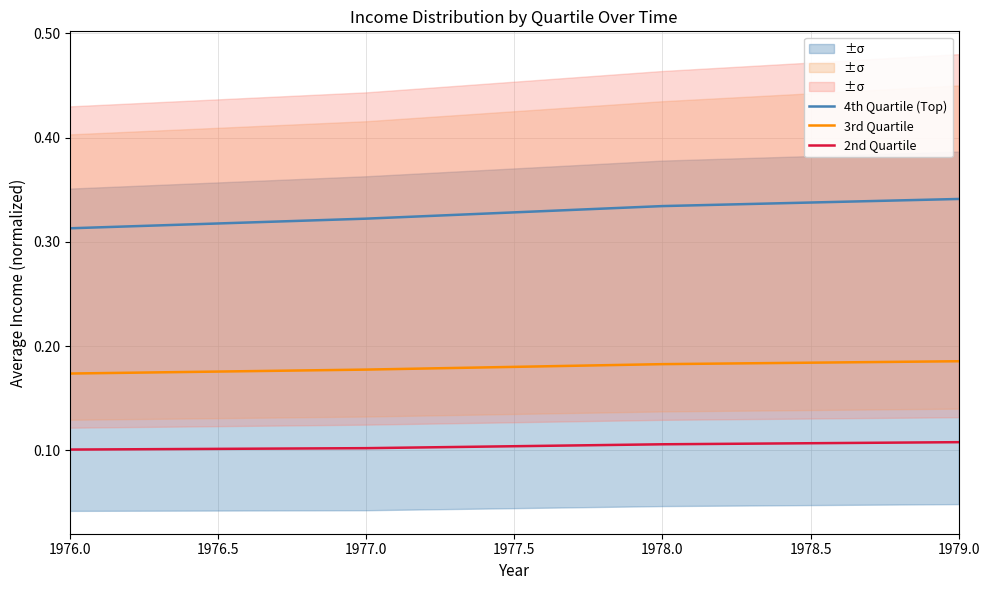

At how many categories does at least one series exceed 0?

4